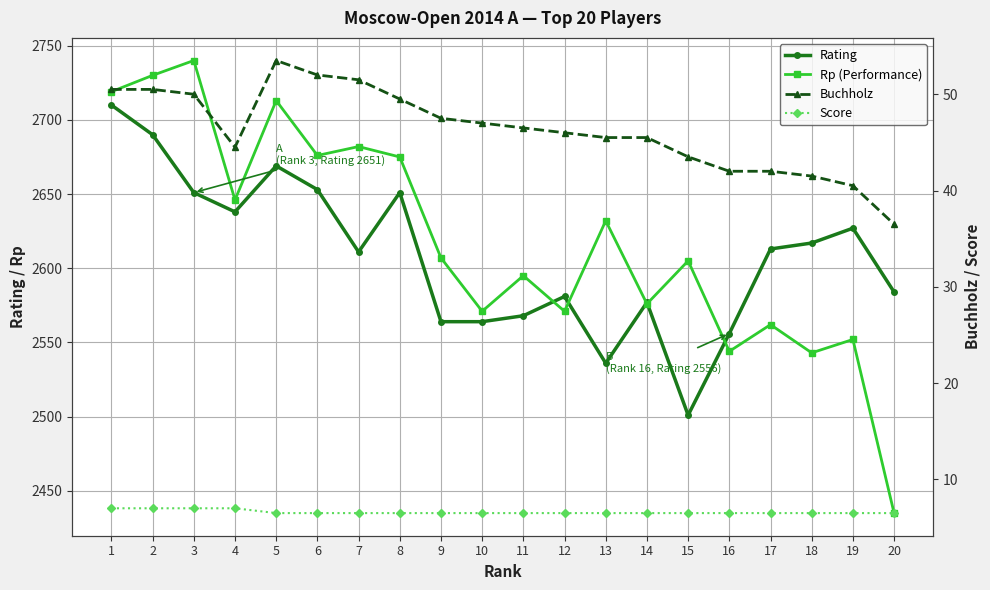

Reading left to right, what are all the values shown in this chart?

Rating: 2710.0	2690.0	2651.0	2638.0	2669.0	2653.0	2611.0	2651.0	2564.0	2564.0	2568.0	2581.0	2536.0	2577.0	2501.0	2556.0	2613.0	2617.0	2627.0	2584.0
Rp (Performance): 2719.0	2730.0	2740.0	2646.0	2713.0	2676.0	2682.0	2675.0	2607.0	2571.0	2595.0	2571.0	2632.0	2576.0	2605.0	2544.0	2562.0	2543.0	2552.0	2435.0
Buchholz: 50.5	50.5	50.0	44.5	53.5	52.0	51.5	49.5	47.5	47.0	46.5	46.0	45.5	45.5	43.5	42.0	42.0	41.5	40.5	36.5
Score: 7.0	7.0	7.0	7.0	6.5	6.5	6.5	6.5	6.5	6.5	6.5	6.5	6.5	6.5	6.5	6.5	6.5	6.5	6.5	6.5